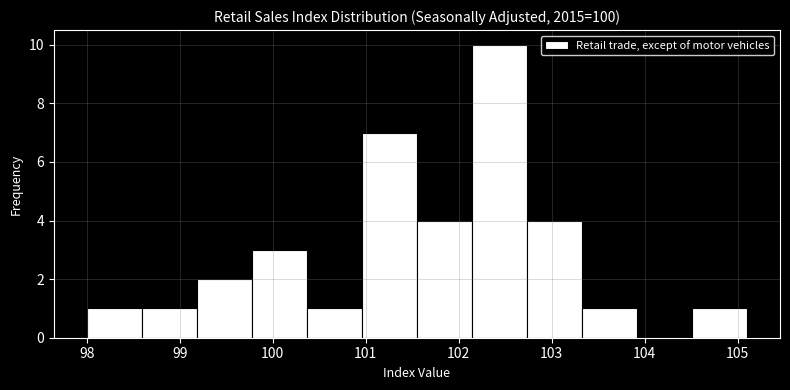

Reading left to right, transcribe this chart: for each bar, give the range it covers on the x-axis and its height. Neither the bar edges nor the heights are printed on the chart, so give them approximately, as read against the axes.

98.0 to 98.6: 1
98.6 to 99.2: 1
99.2 to 99.8: 2
99.8 to 100.4: 3
100.4 to 101.0: 1
101.0 to 101.6: 7
101.6 to 102.1: 4
102.1 to 102.7: 10
102.7 to 103.3: 4
103.3 to 103.9: 1
103.9 to 104.5: 0
104.5 to 105.1: 1